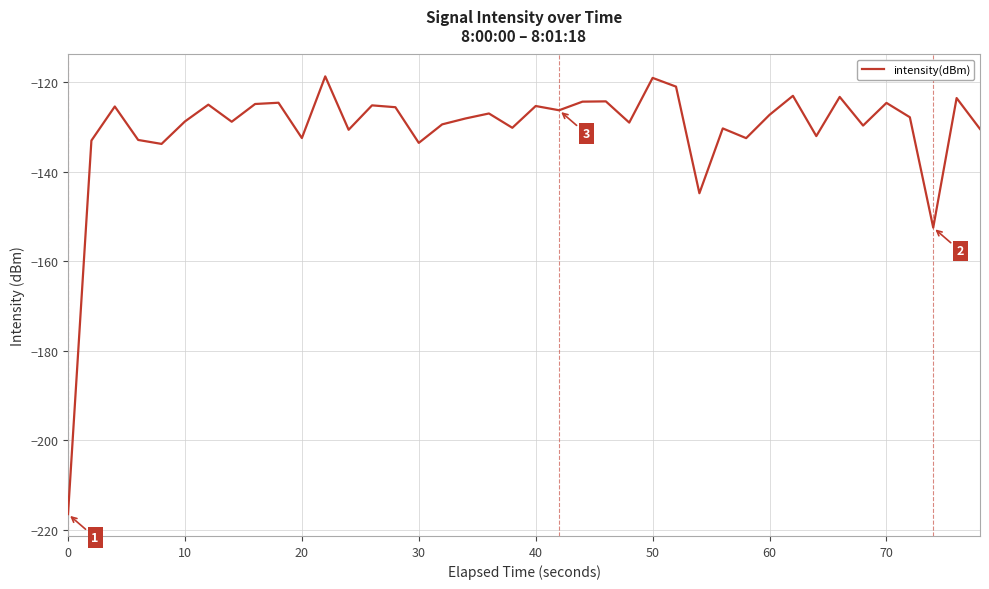

What is the difference between the maximum and minimum values?

97.7